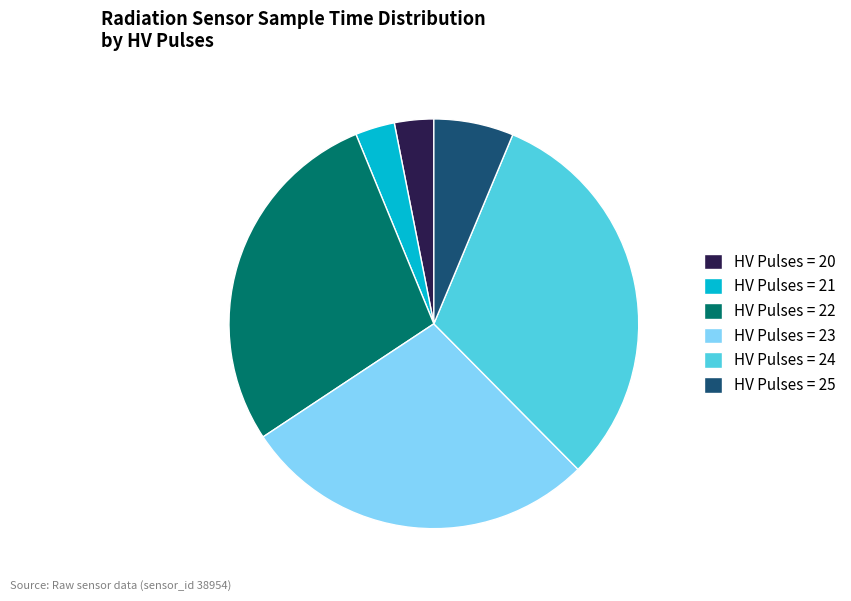

Between HV Pulses = 24 and HV Pulses = 25, which is larger?

HV Pulses = 24